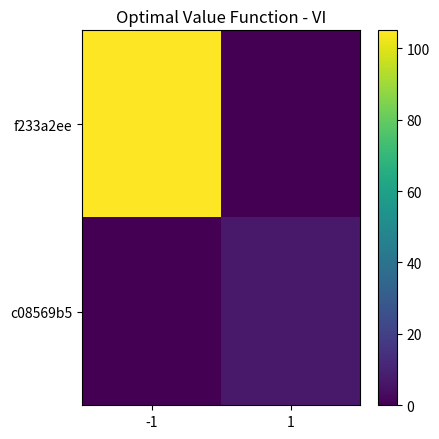

List the series in order of their overall mean, highest first.

f233a2ee, c08569b5